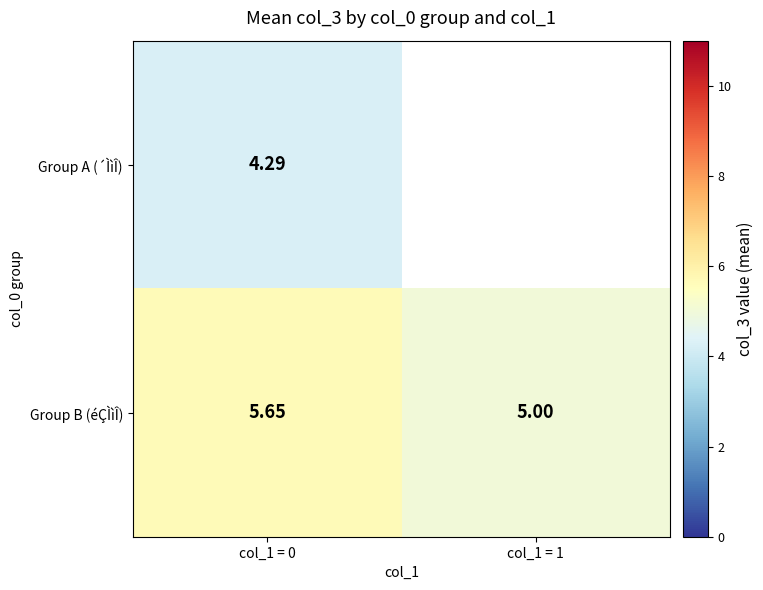

Between col_1 = 0 and col_1 = 1, which is larger?

col_1 = 1